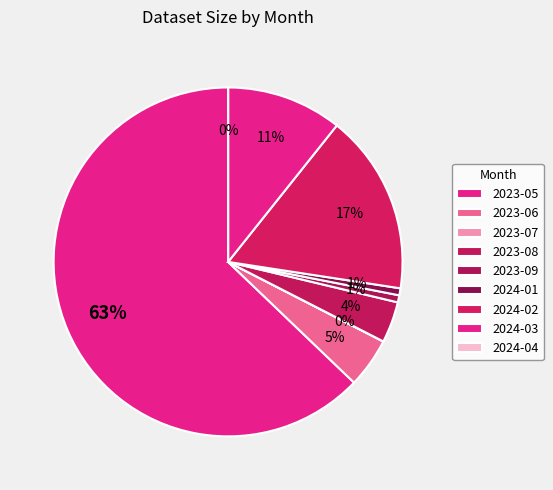

True or false: 2023-05 accounts for 78% of the total.

False